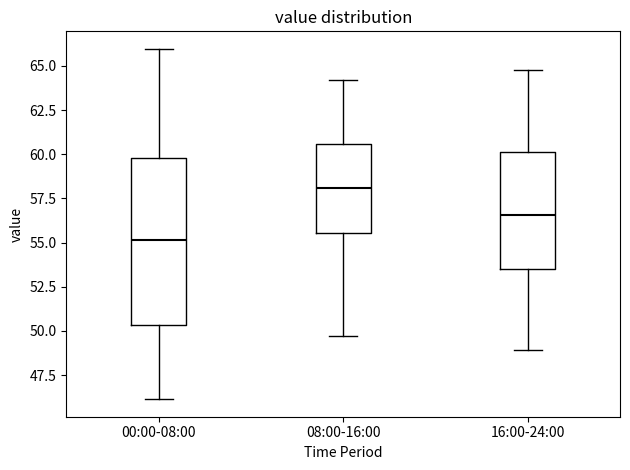

Reading left to right, transcribe this box plot: for each box, give where its median line is, the range the box spans, and where its two whiskers end, as read against the y-axis. The values are not printed on the chart, so give them approximately, as read against the axis.

00:00-08:00: median 55.0, box 50.5 to 60.0, whiskers 46.0 to 66.0
08:00-16:00: median 58.0, box 55.5 to 60.5, whiskers 49.5 to 64.0
16:00-24:00: median 56.5, box 53.5 to 60.0, whiskers 49.0 to 65.0